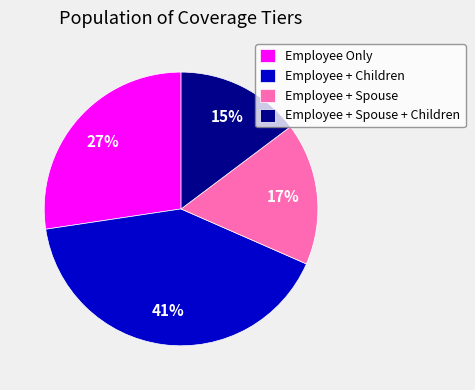

Combined, do Employee + Spouse and Employee + Children account for over 50%?

Yes